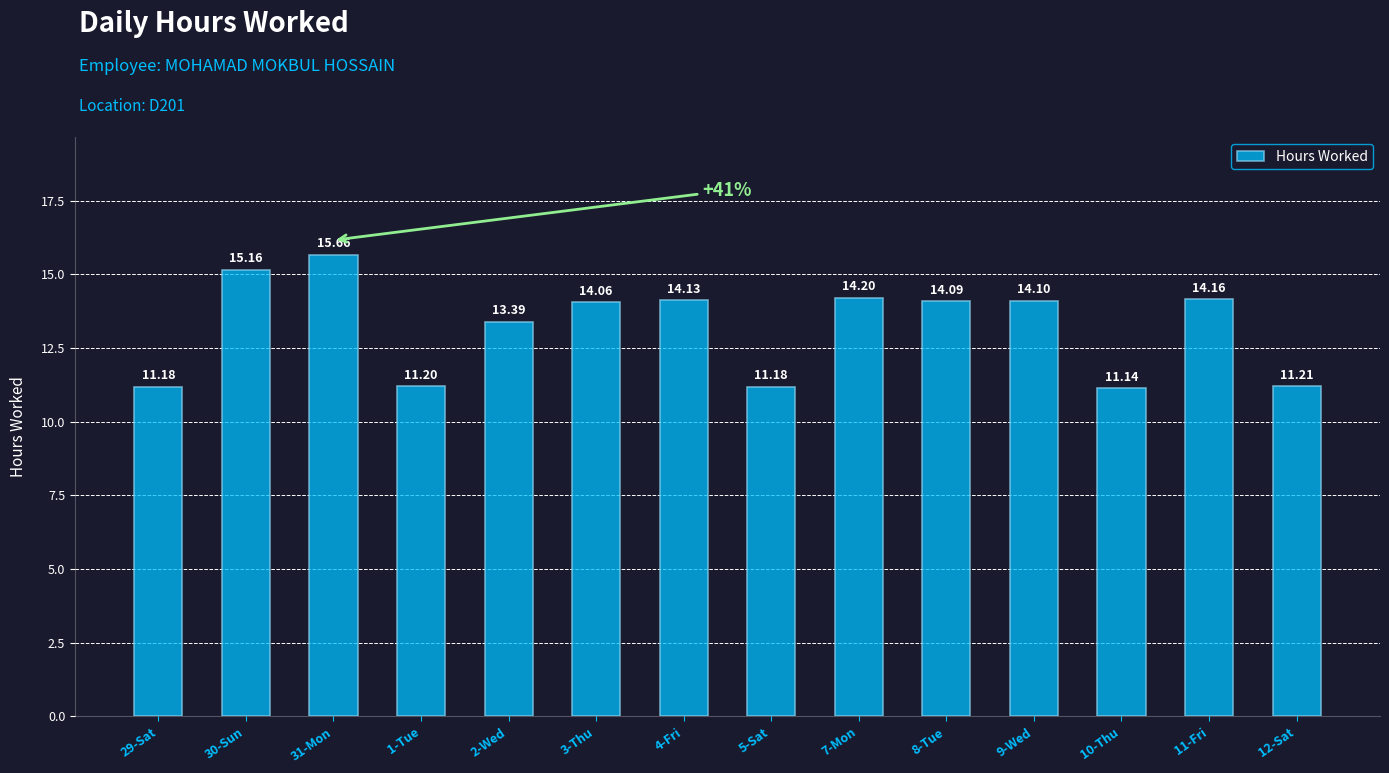

Which label corresponds to the largest value in the chart?

31-Mon